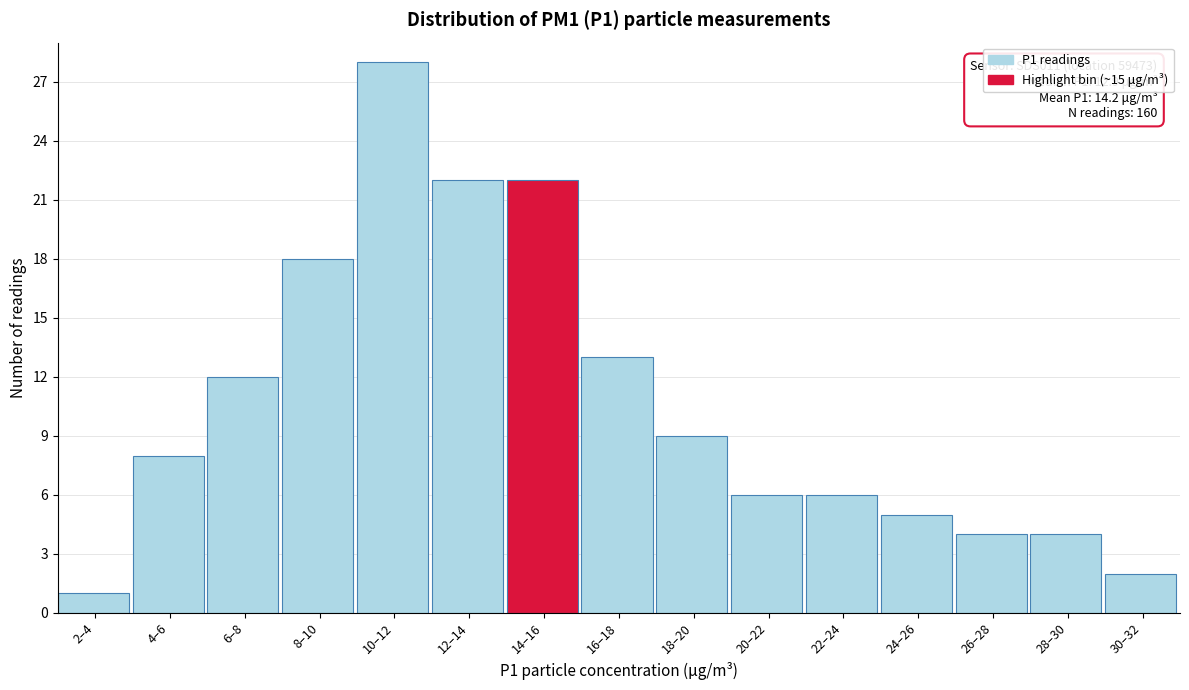

Reading left to right, what are all the values shown in this chart?

2–4=1	4–6=8	6–8=12	8–10=18	10–12=28	12–14=22	14–16=22	16–18=13	18–20=9	20–22=6	22–24=6	24–26=5	26–28=4	28–30=4	30–32=2